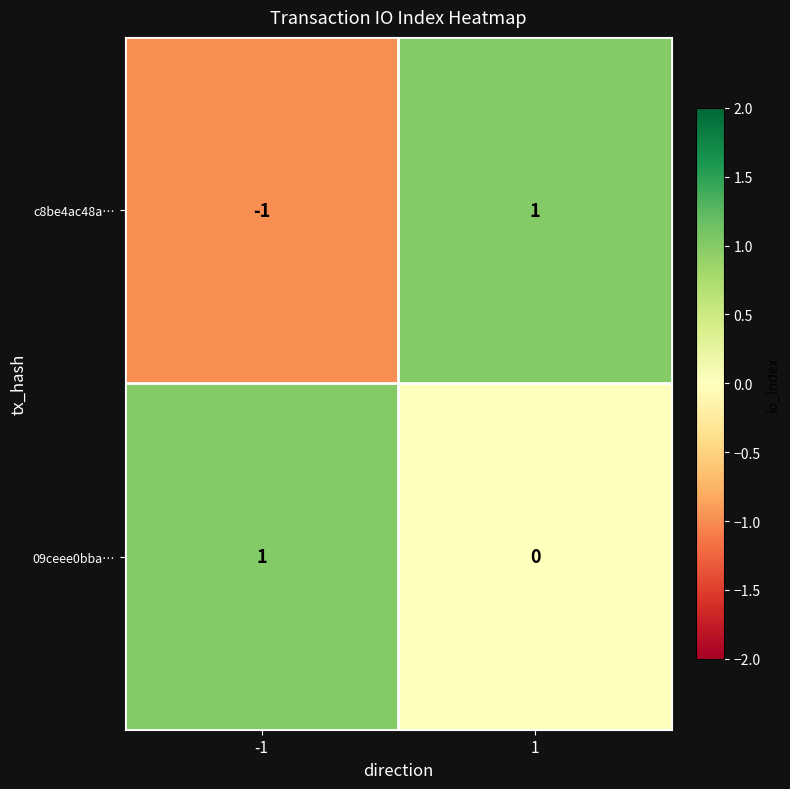

Rank the series at -1 from highest to lowest value.

09ceee0bba…, c8be4ac48a…